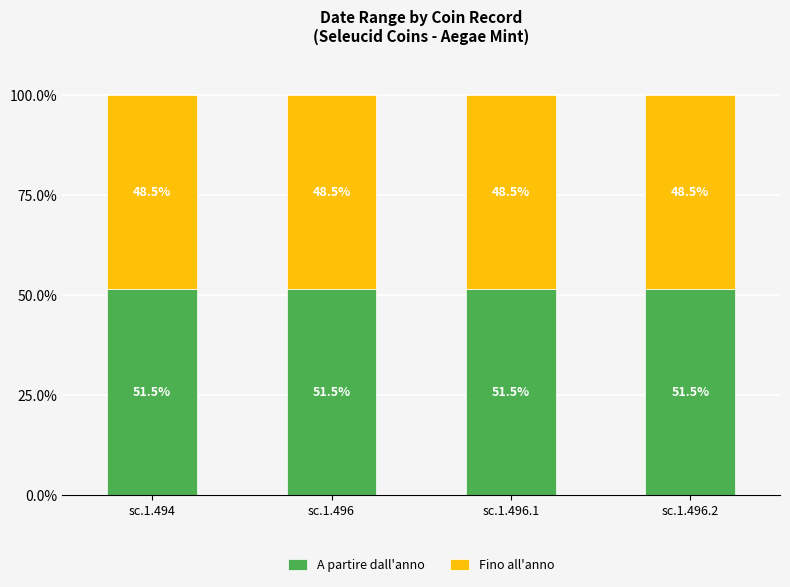

What is the approximate value of A partire dall'anno at sc.1.494?

51.5